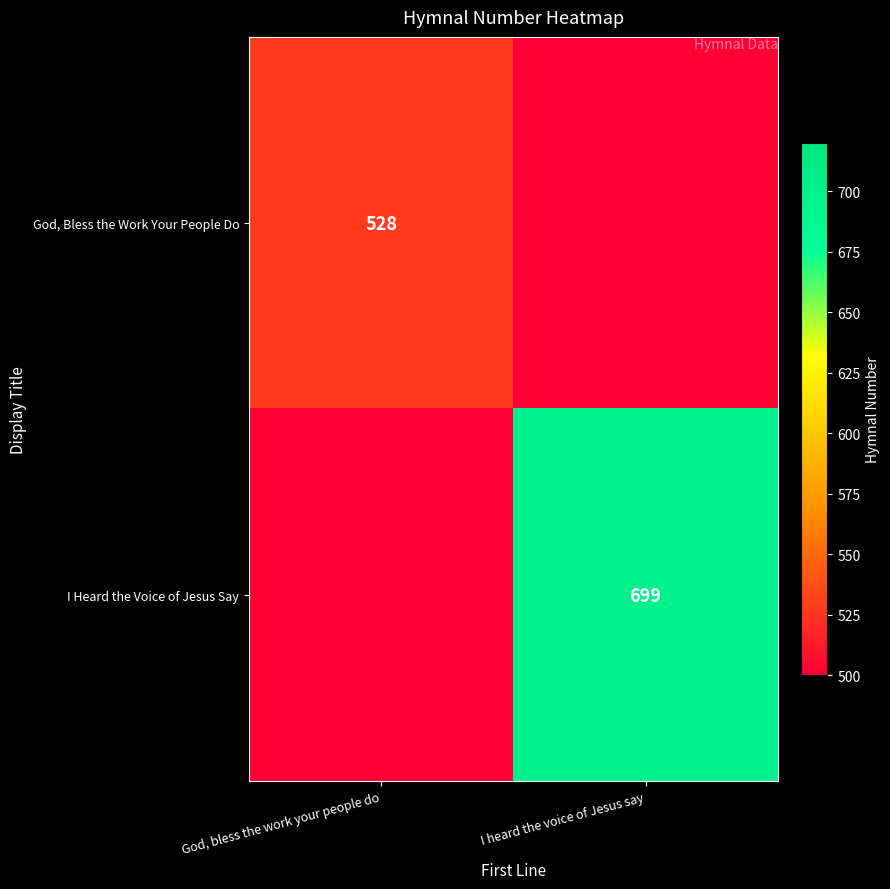

At which category is the sum across all series the highest?

I heard the voice of Jesus say